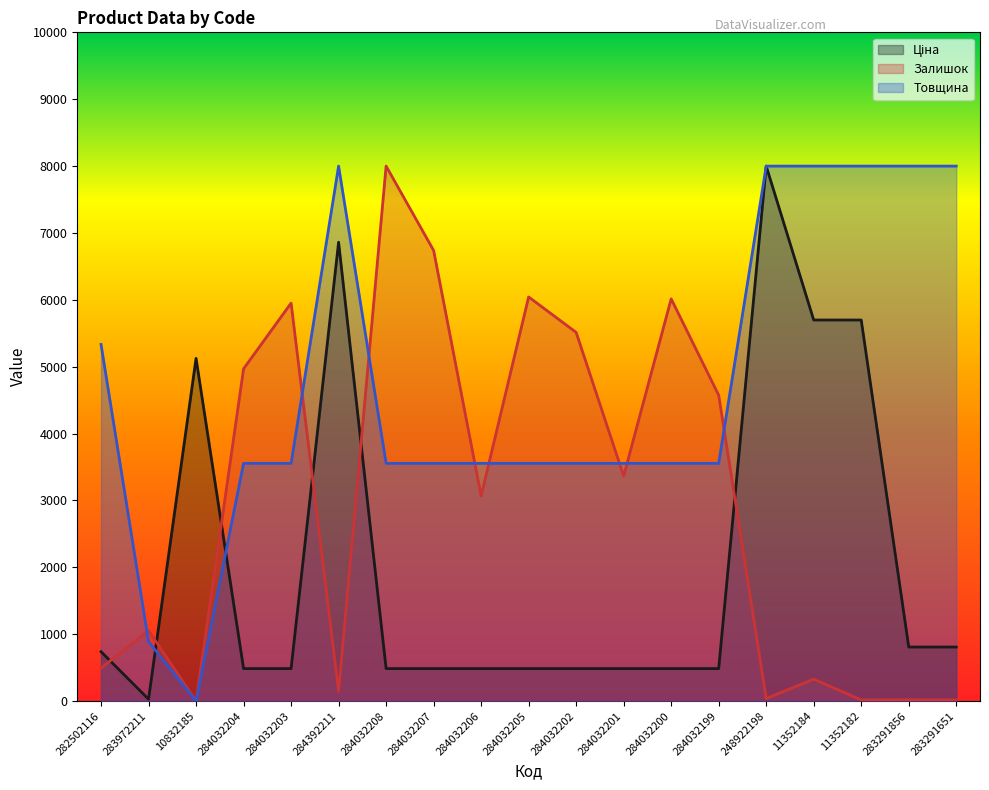

Which has a higher value, 283972211 or 11352184?

11352184